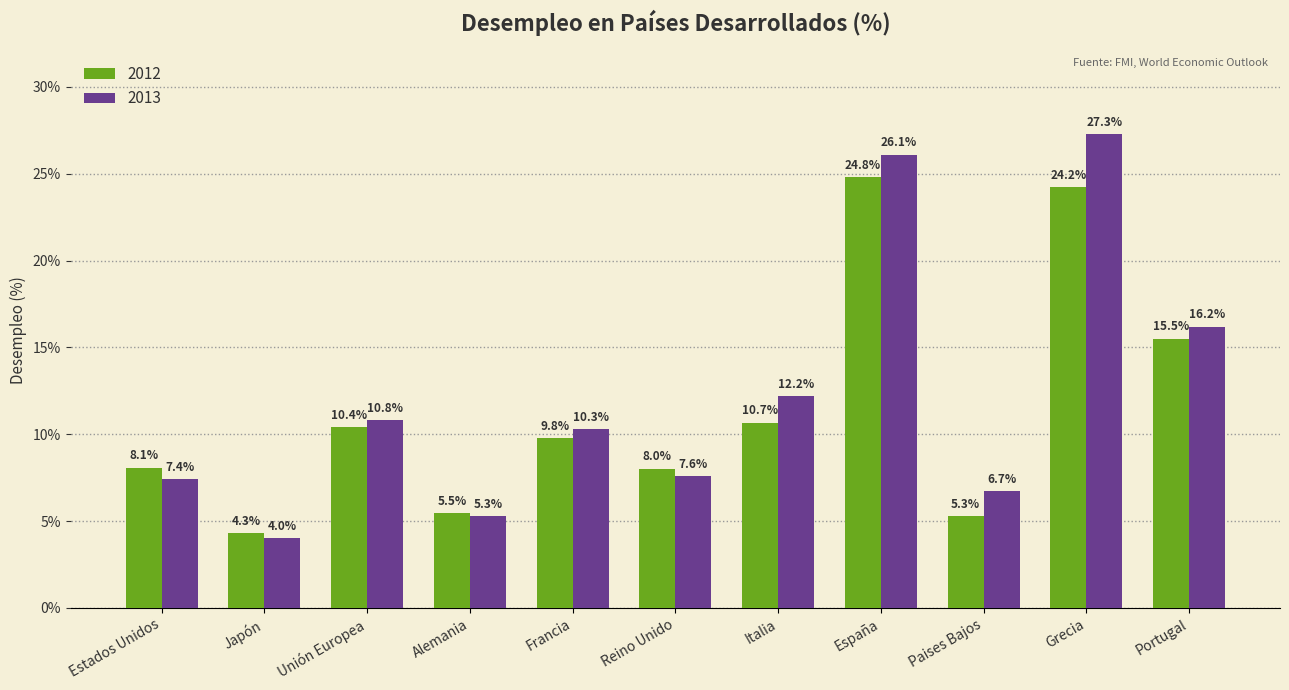

What is the maximum value for 2013?

27.3